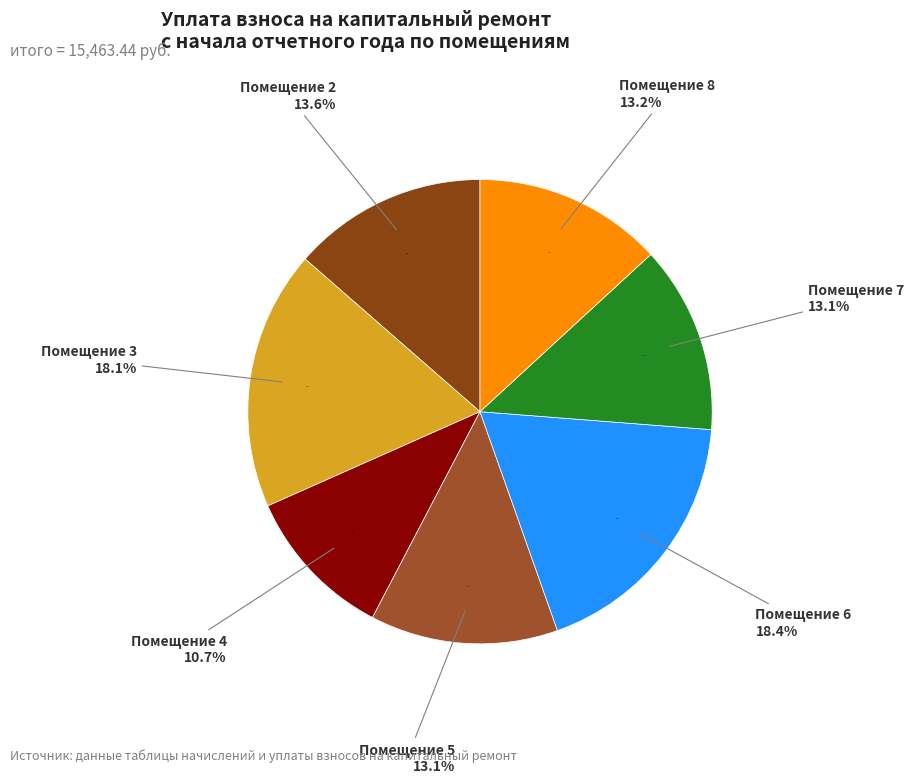

To the nearest percent, what percentage of the pie is 5?

13%